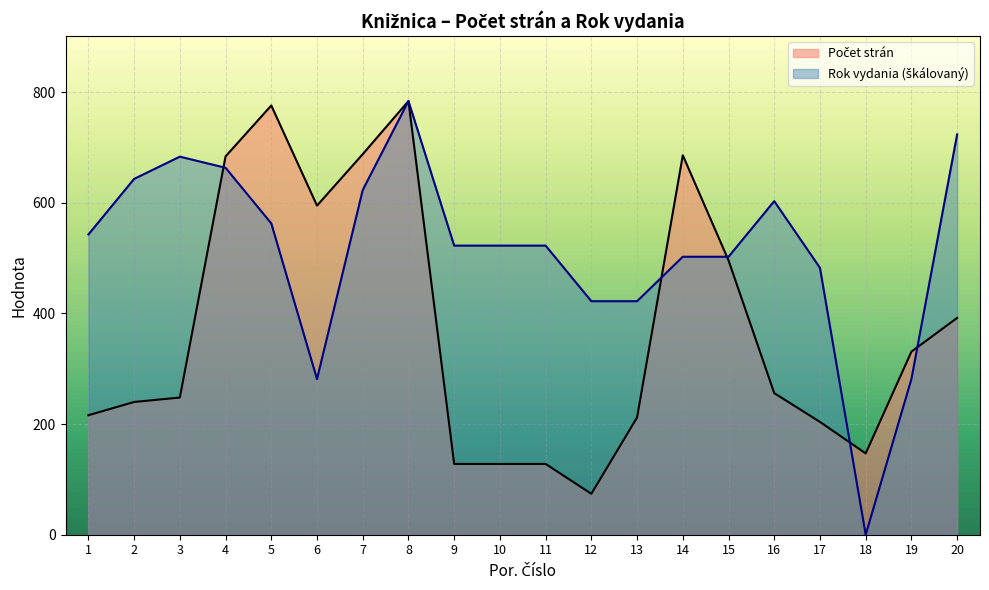

List the series in order of their peak value, highest first.

Počet strán, Rok vydania